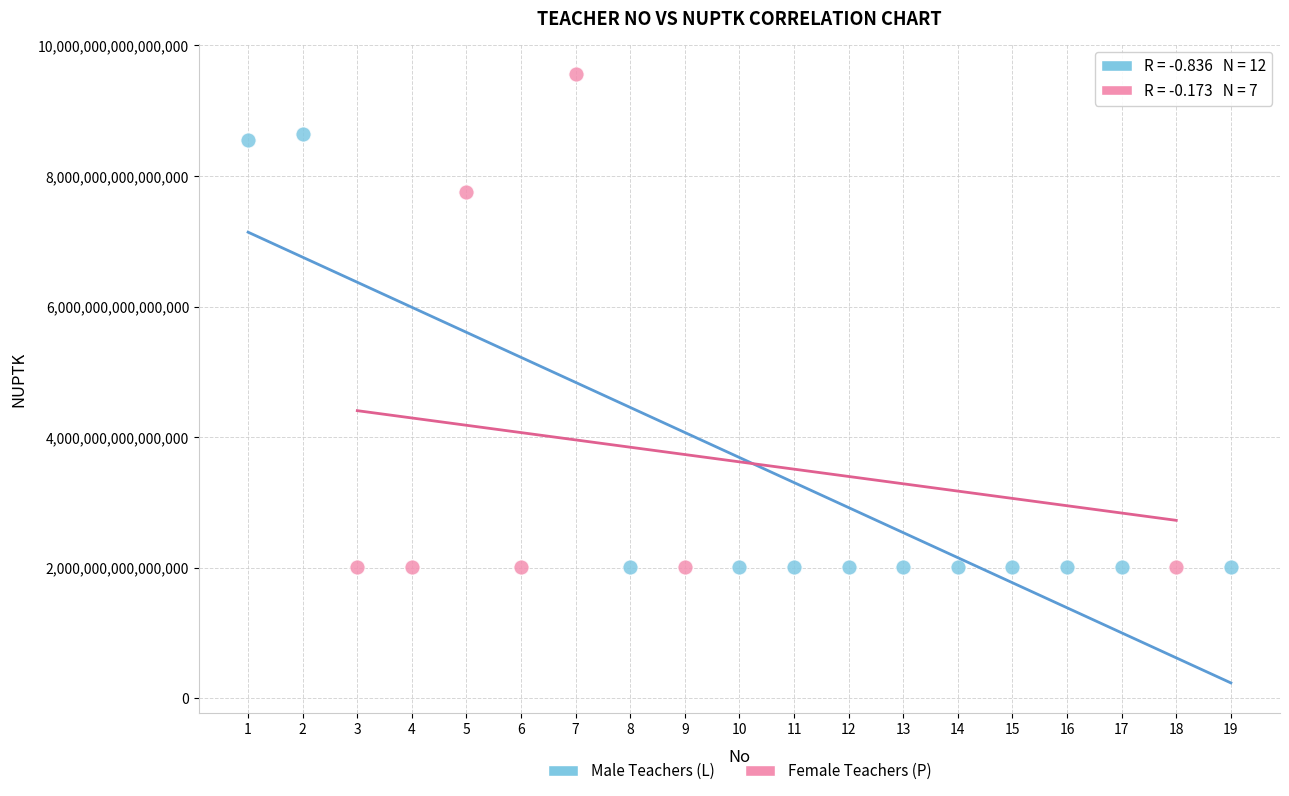

Which series reaches the maximum Y coordinate?

Female Teachers (P)